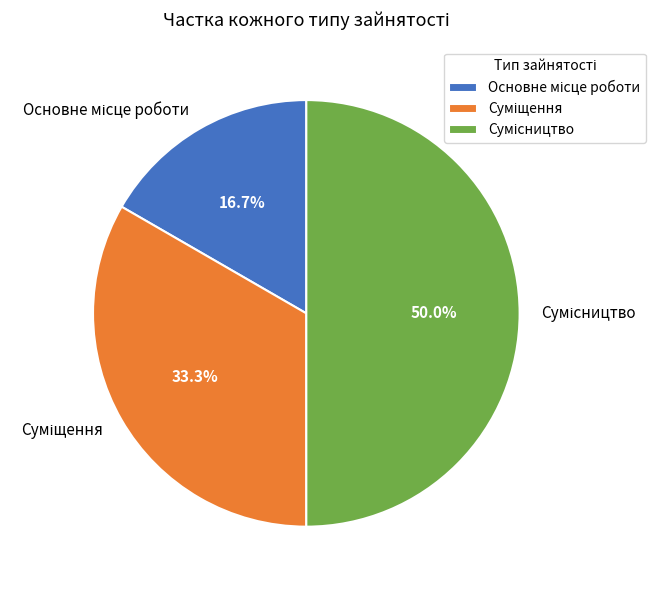

How many slices are in this pie chart?

3